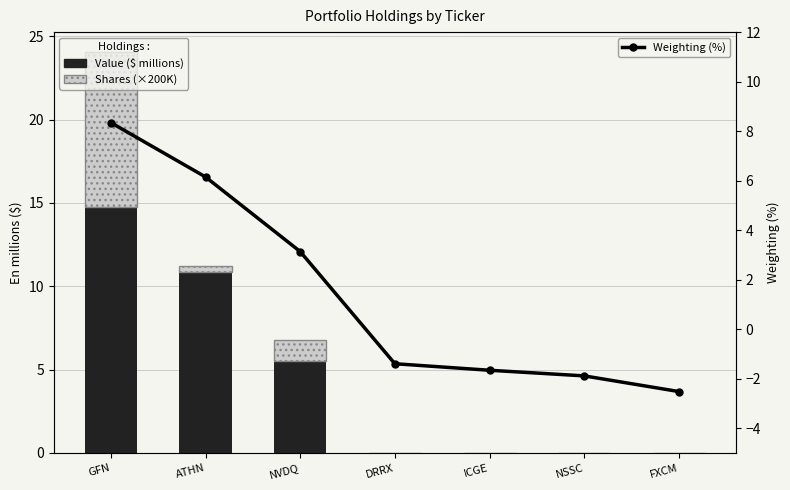

Which category has the lowest value in the Shares (×200K) series?

DRRX